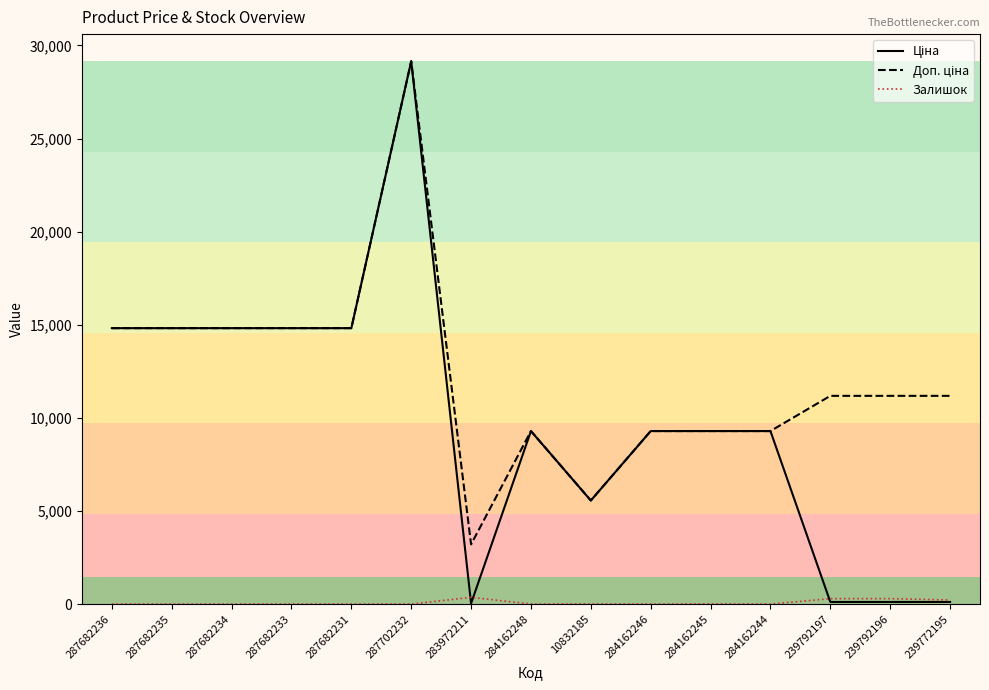

What is the maximum value shown in the chart?

29152.3